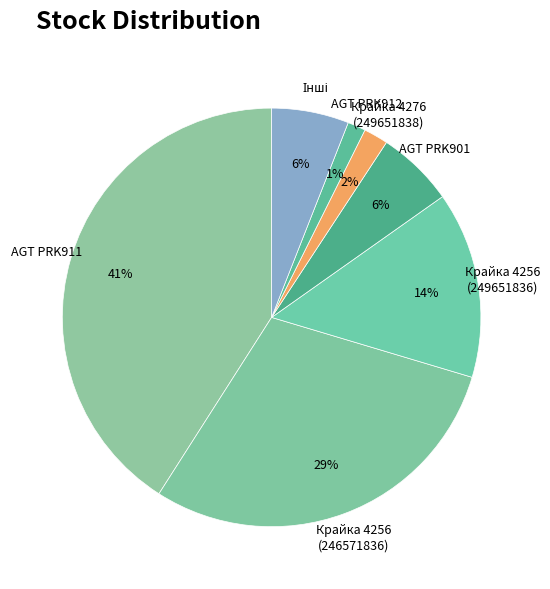

How many slices are in this pie chart?

7